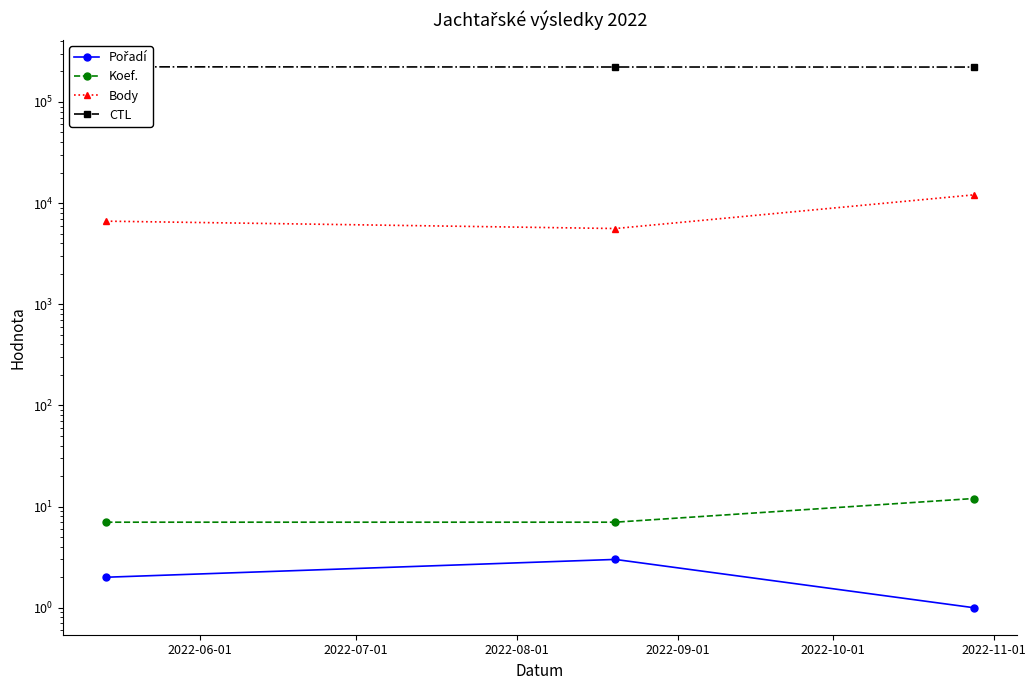

How many series are shown in this chart?

4